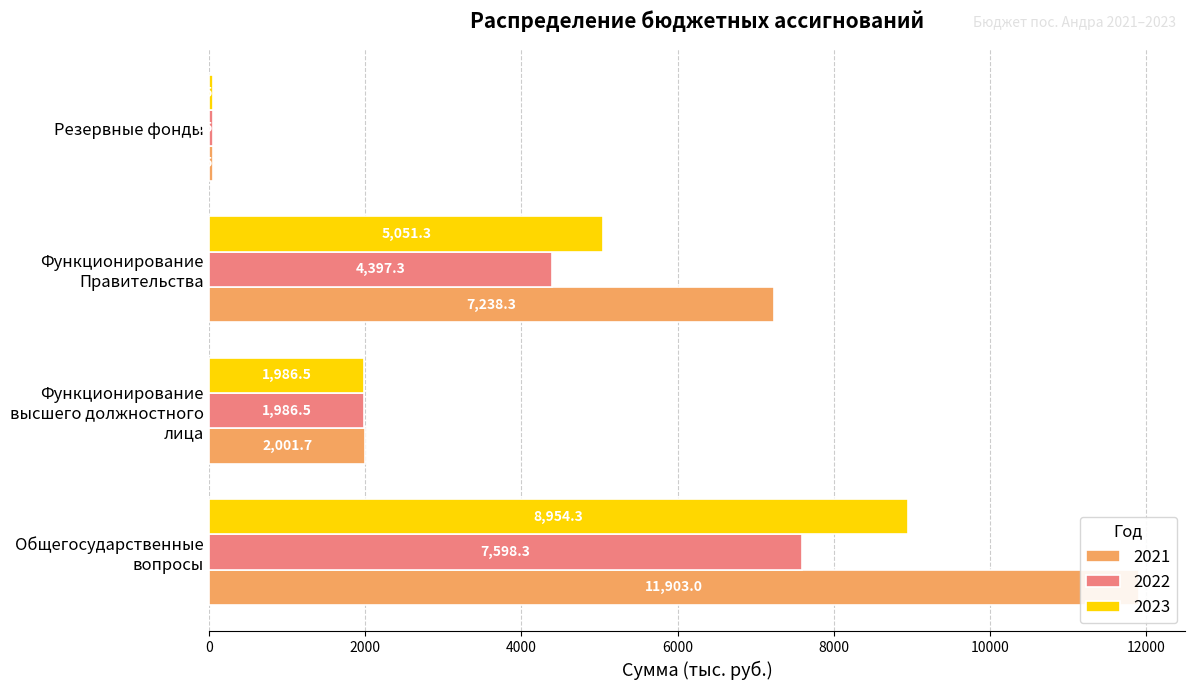

At which label does 2022 reach its minimum?

Резервные фонды